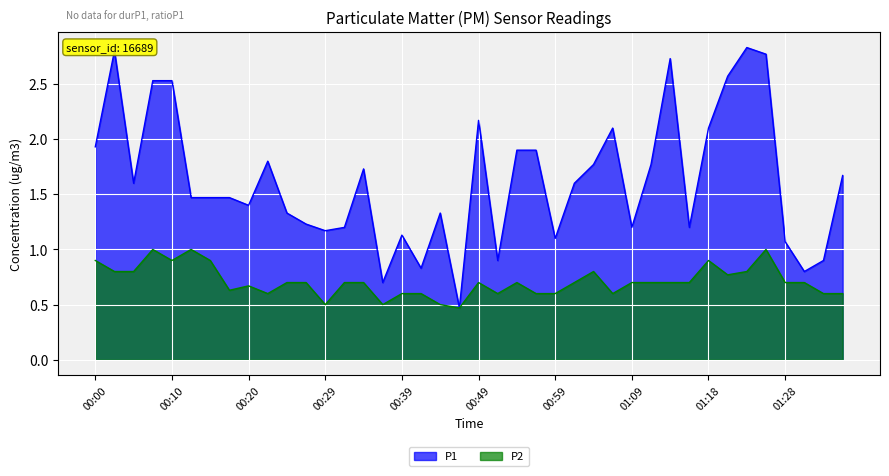

What is the total value across all series at 00:07?

3.5